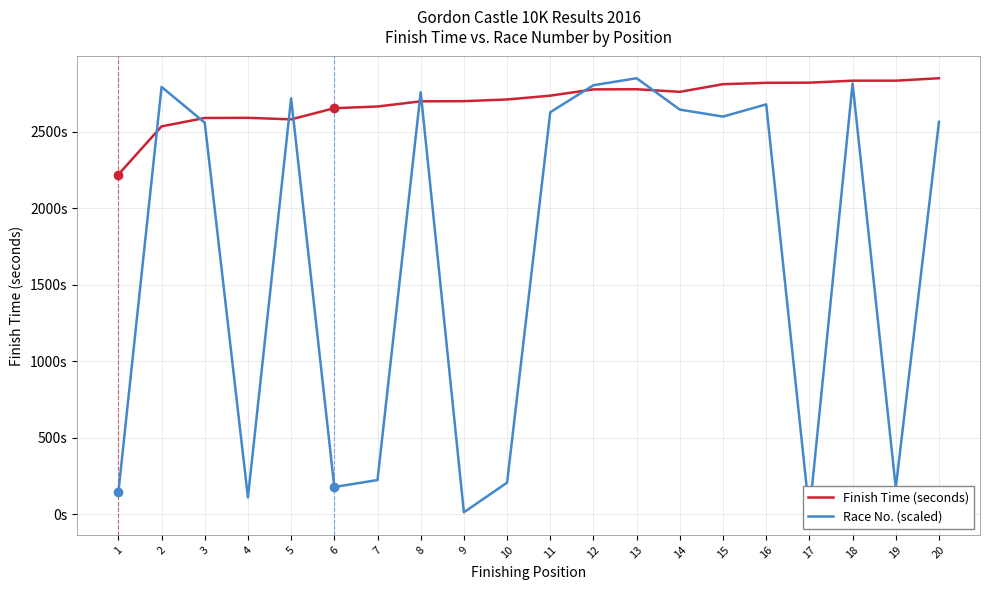

Count the number of data series in this chart.

2